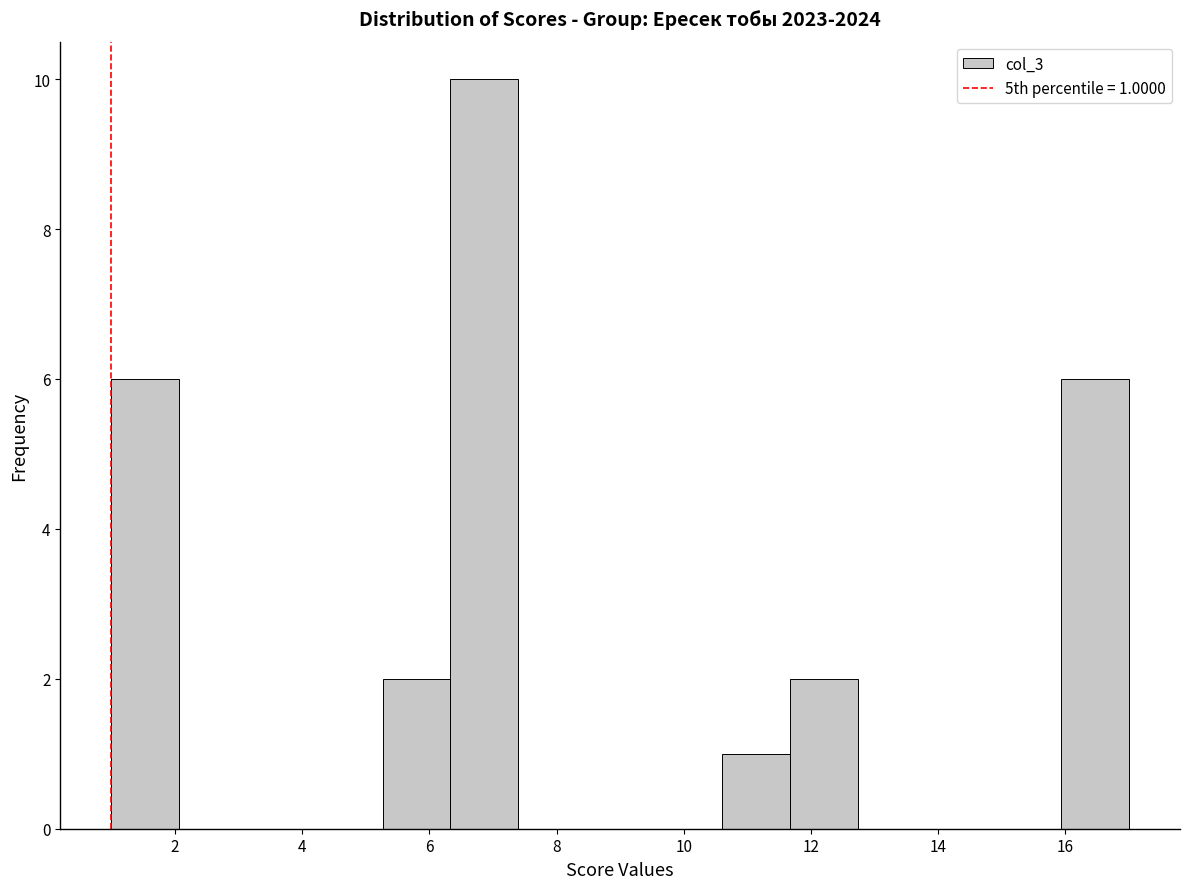

Over which range of the x-axis is the bar tallest?

6.4 to 7.4